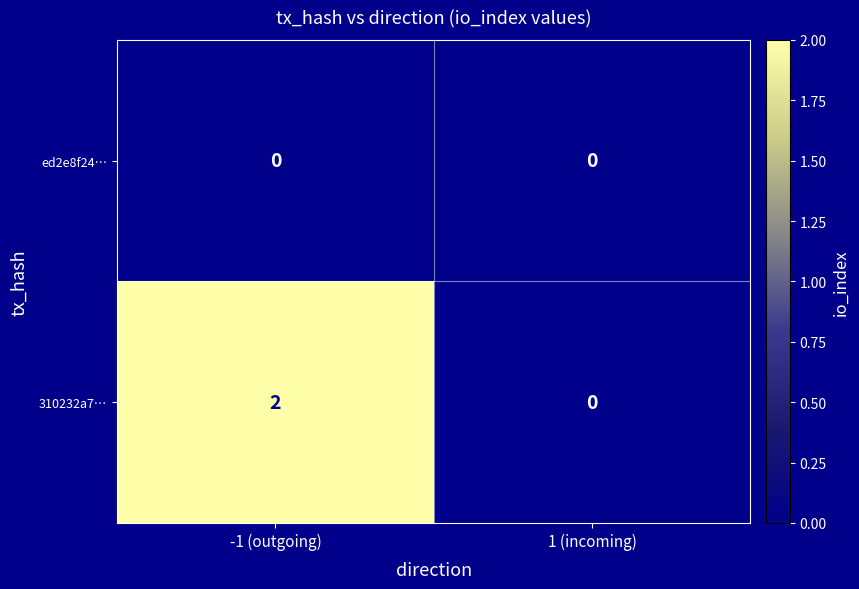

Which series has the largest range (max minus min)?

310232a7…